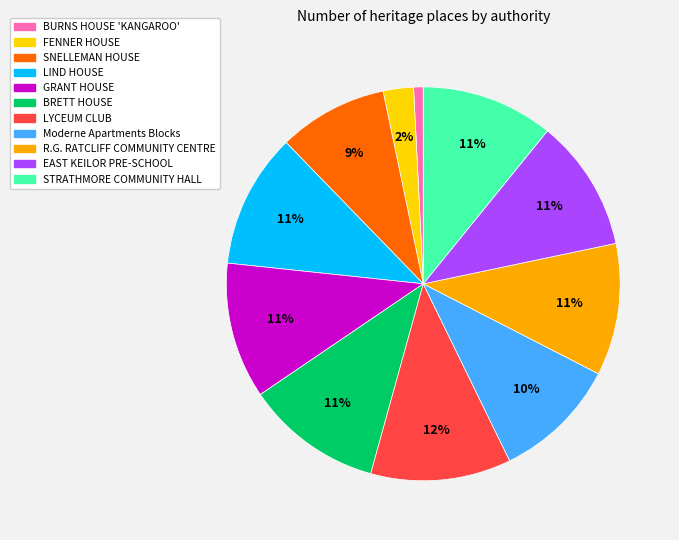

Is there any slice that represents more than half of the pie?

No